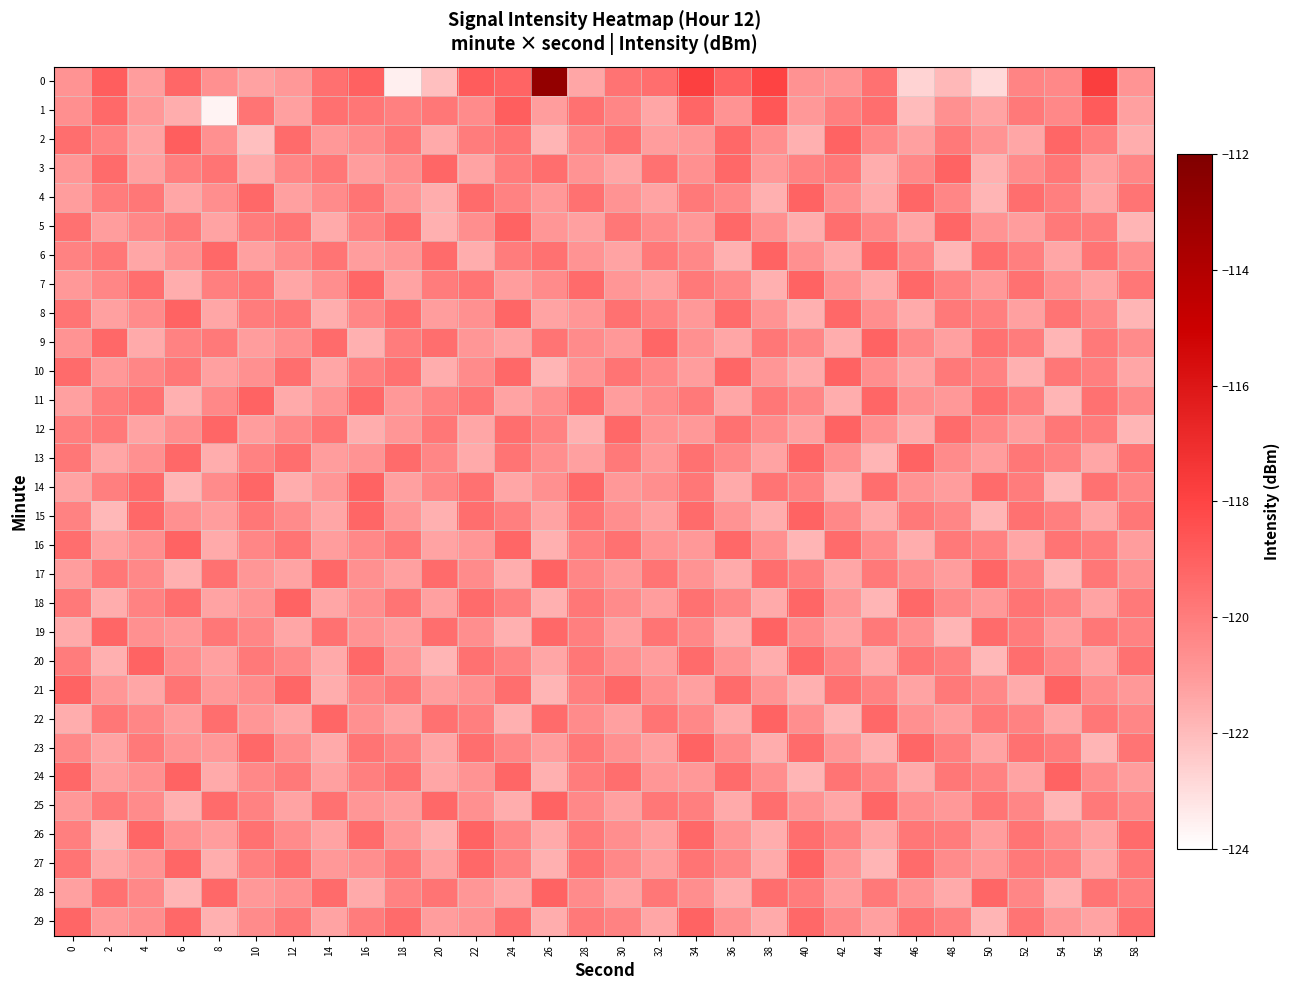

Between 34 and 46, which is larger?

34